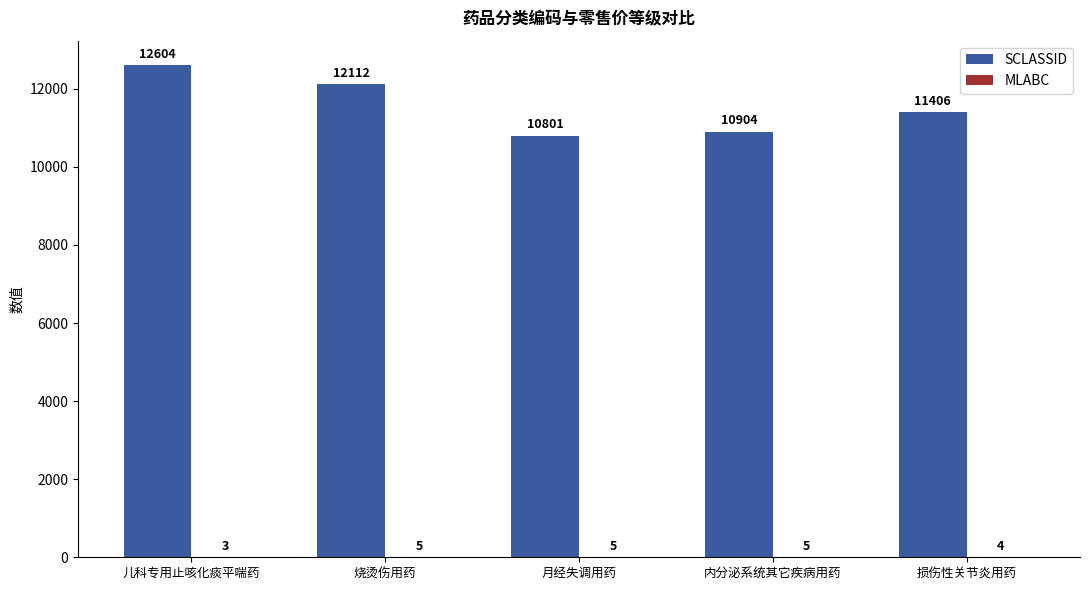

What is the sum of all SCLASSID values?

57827